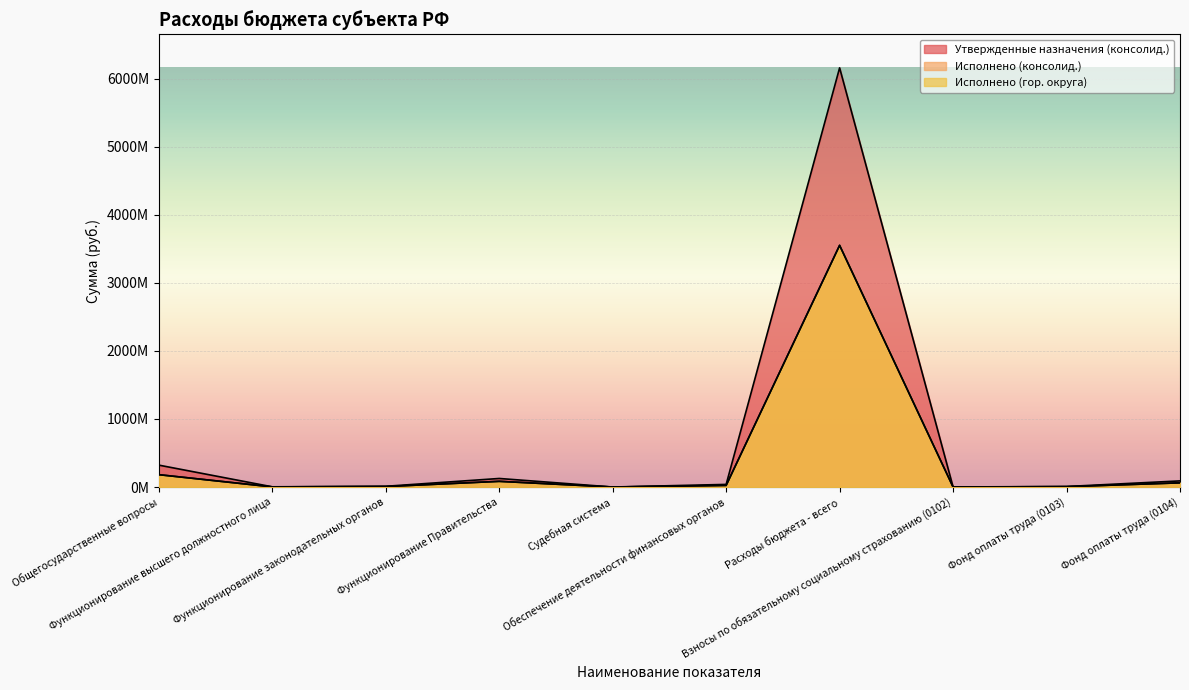

What is the sum of all Утвержденные назначения (консолид.) values?

6757723471.6